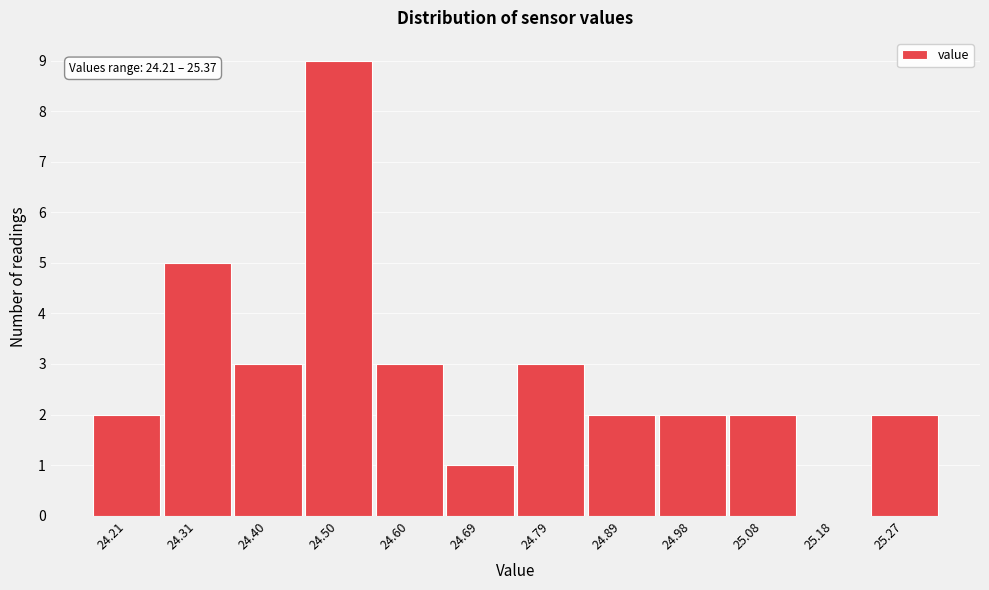

Reading left to right, what are all the values shown in this chart?

24.21=2	24.31=5	24.40=3	24.50=9	24.60=3	24.69=1	24.79=3	24.89=2	24.98=2	25.08=2	25.18=0	25.27=2